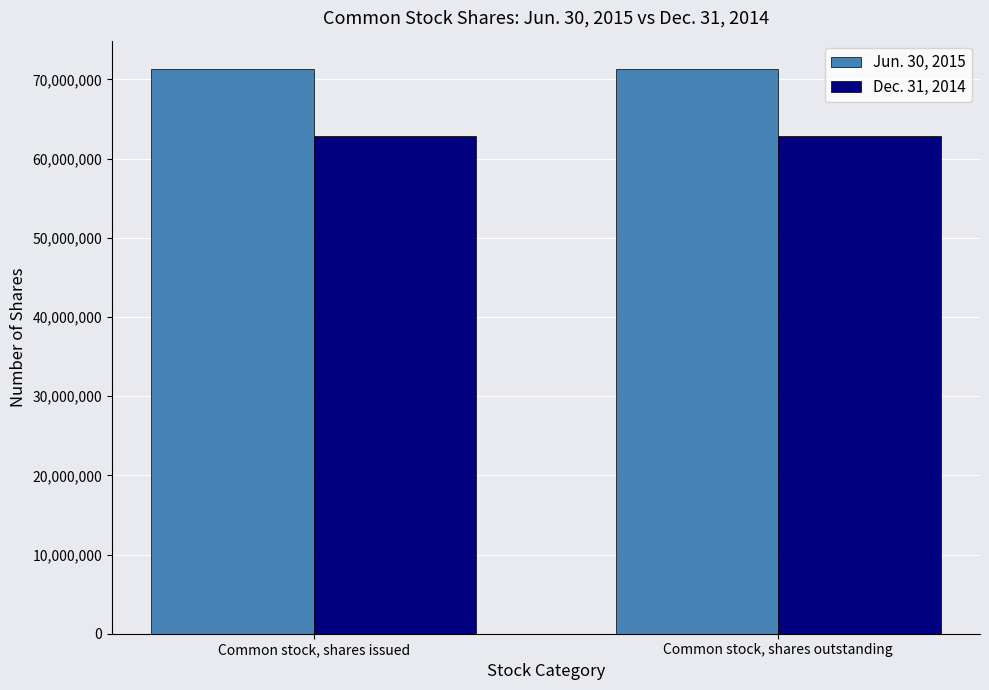

At how many categories does at least one series exceed 69902774?

2